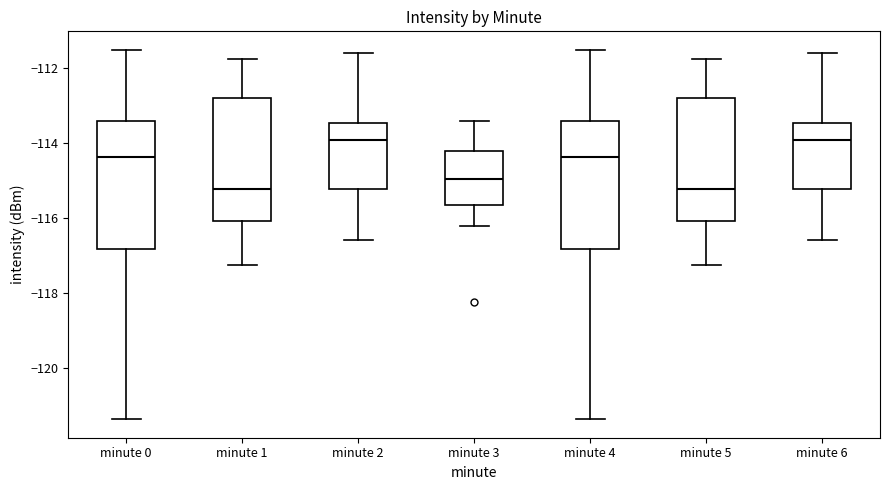

Where is the upper edge of the box for minute 4 on the y-axis? The values are not printed on the chart, so give them approximately, as read against the axis.

-113.4